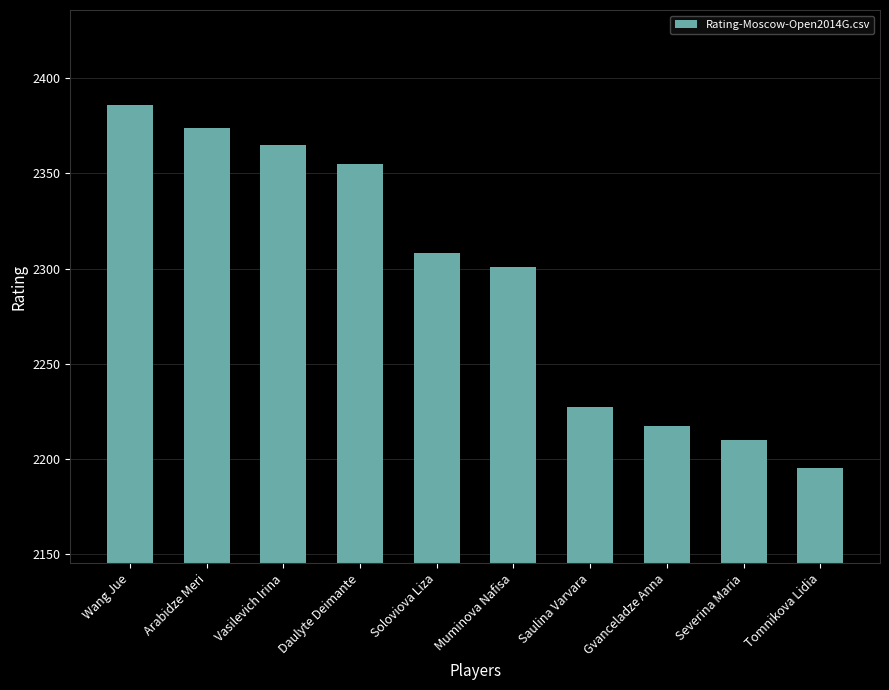

What is the maximum value shown in the chart?

2386